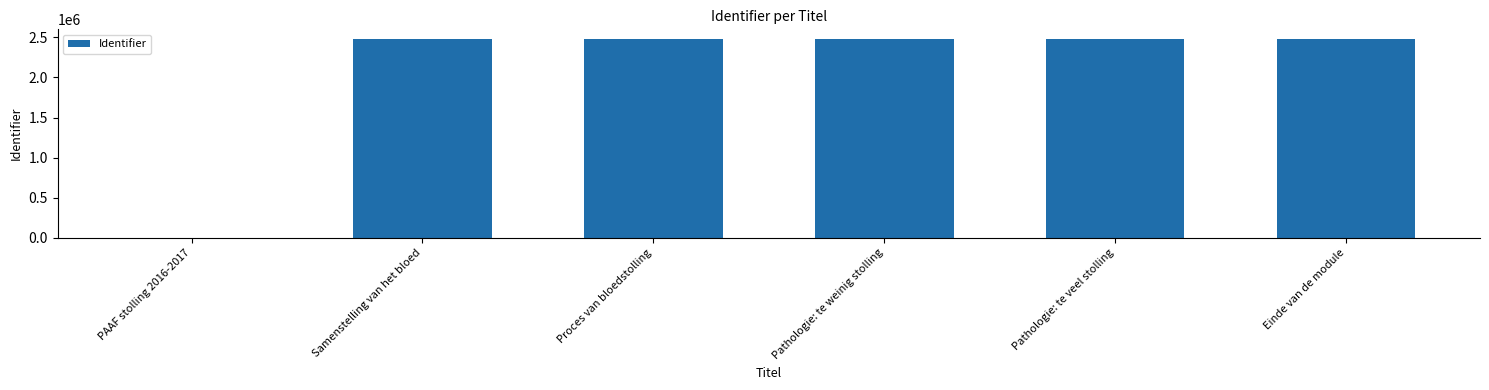

What is the sum of the values at Samenstelling van het bloed and Pathologie: te weinig stolling?

4952124